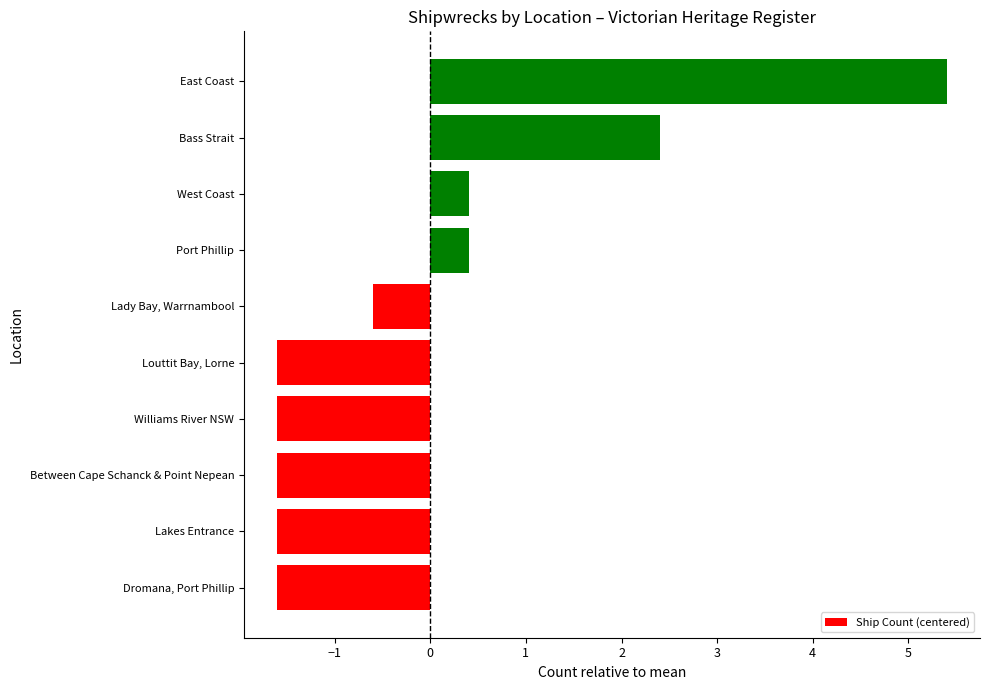

At which category does the chart reach its peak across all series?

East Coast